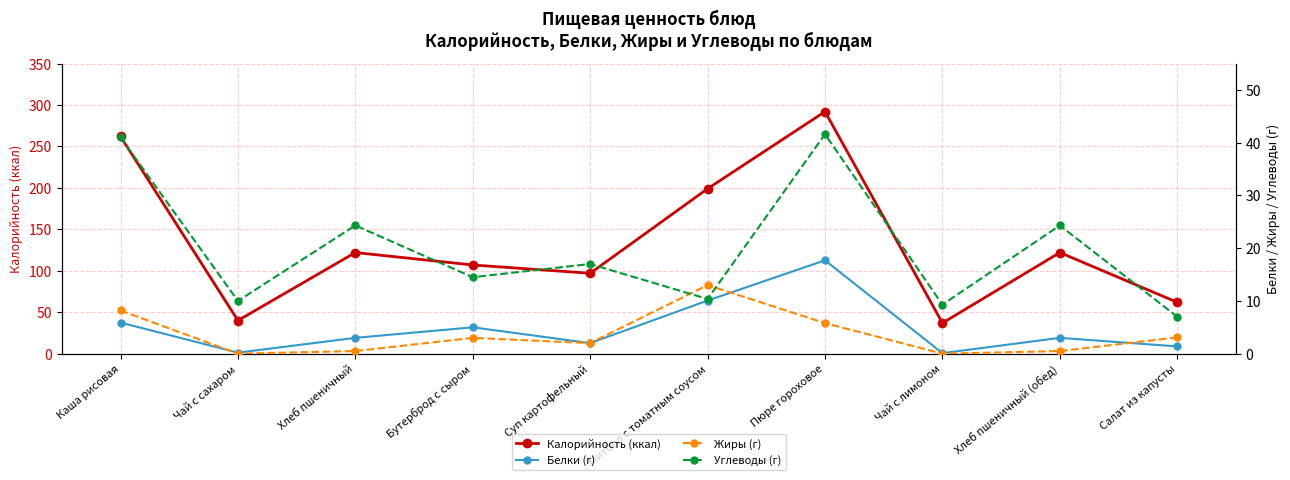

What is the sum of all Белки (г) values?

48.4